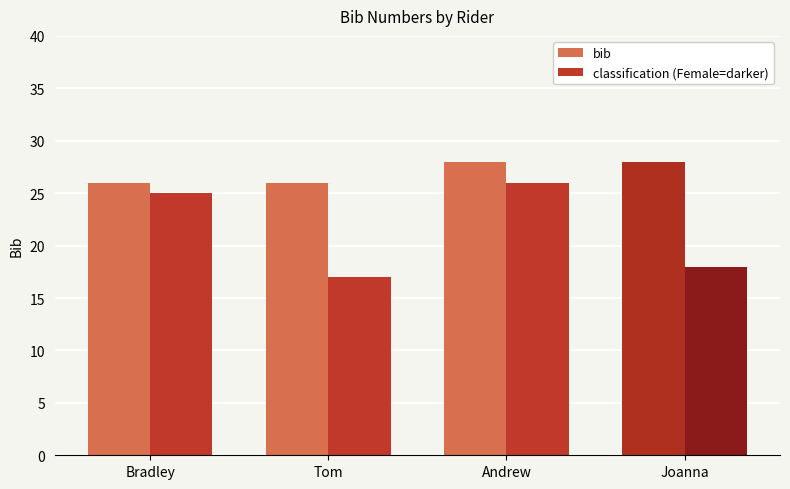

Which series has the largest total across all categories?

bib